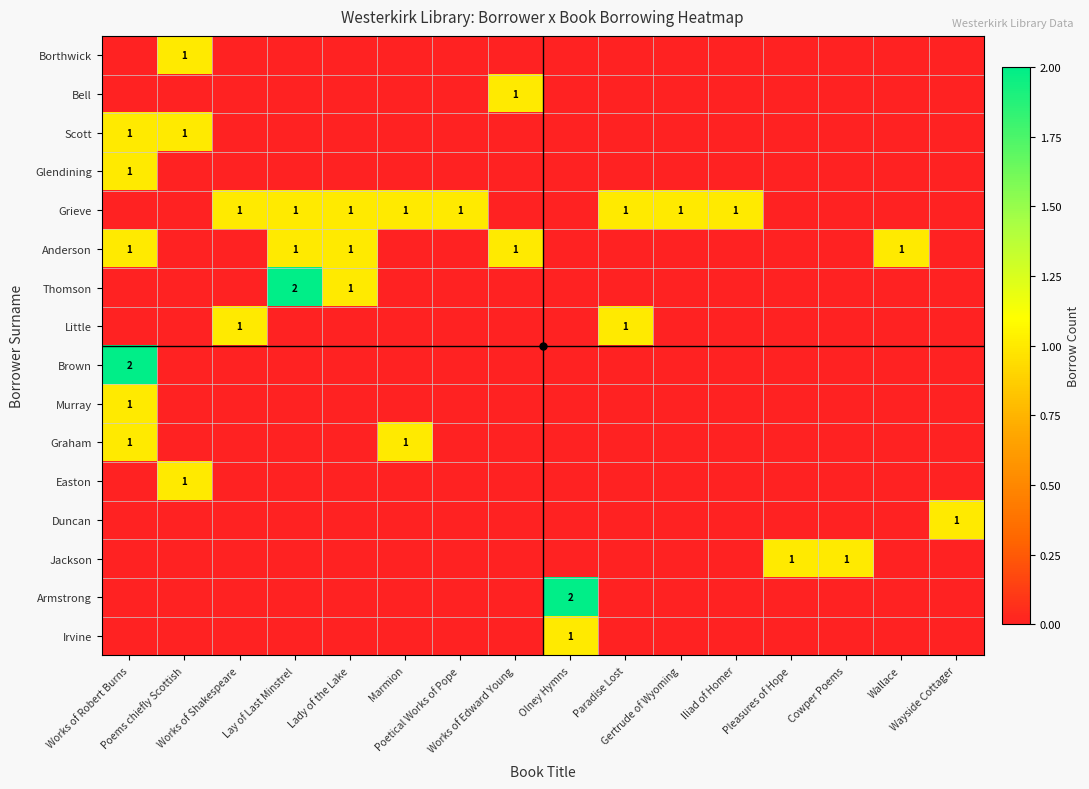

True or false: Borthwick has a value of 1 at Paradise Lost.

False